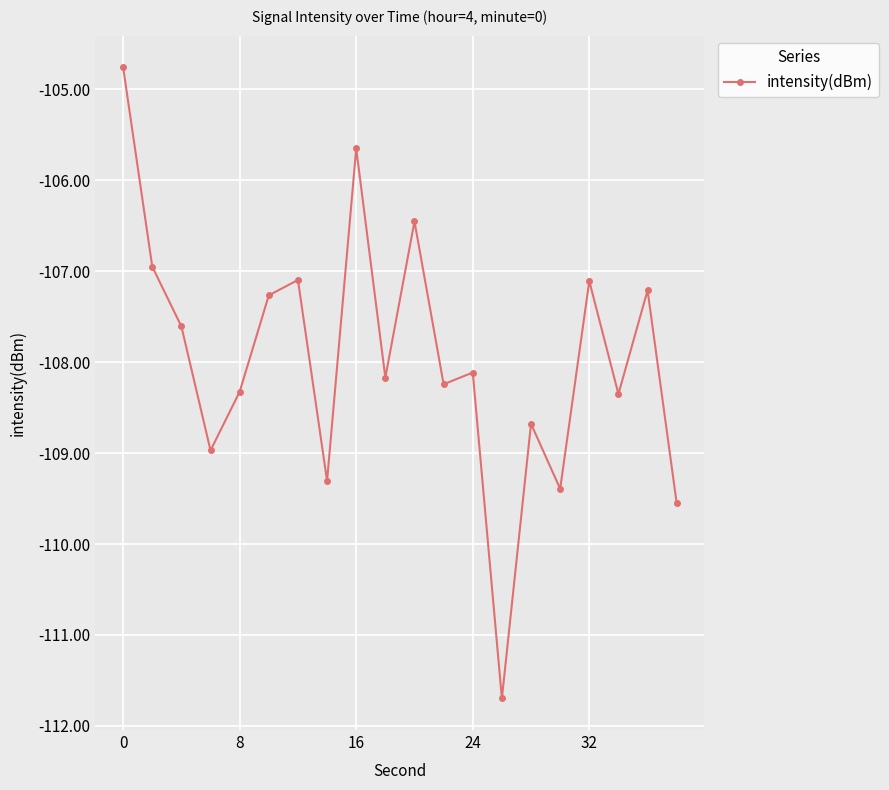

How many categories are shown in the chart?

20